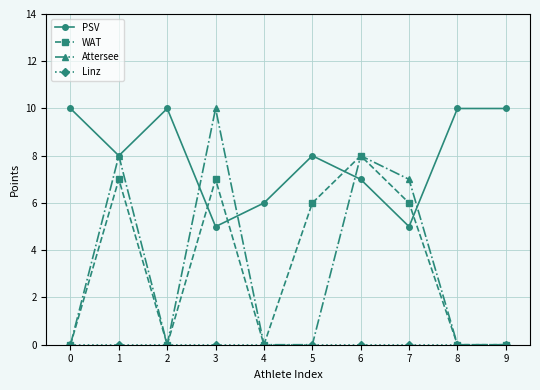

What is the sum of all Attersee values?

33